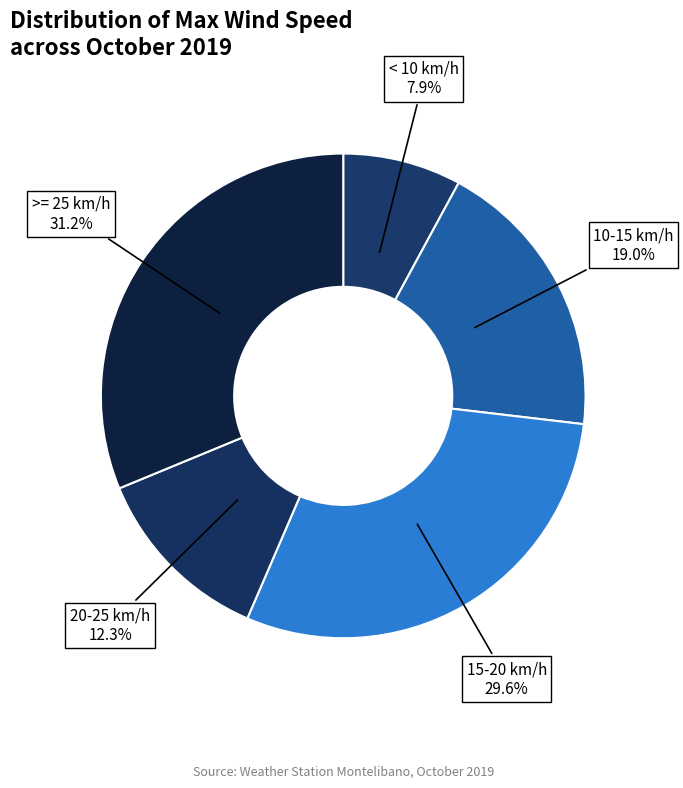

What percentage do 20-25 km/h and 10-15 km/h together represent?

31.3%